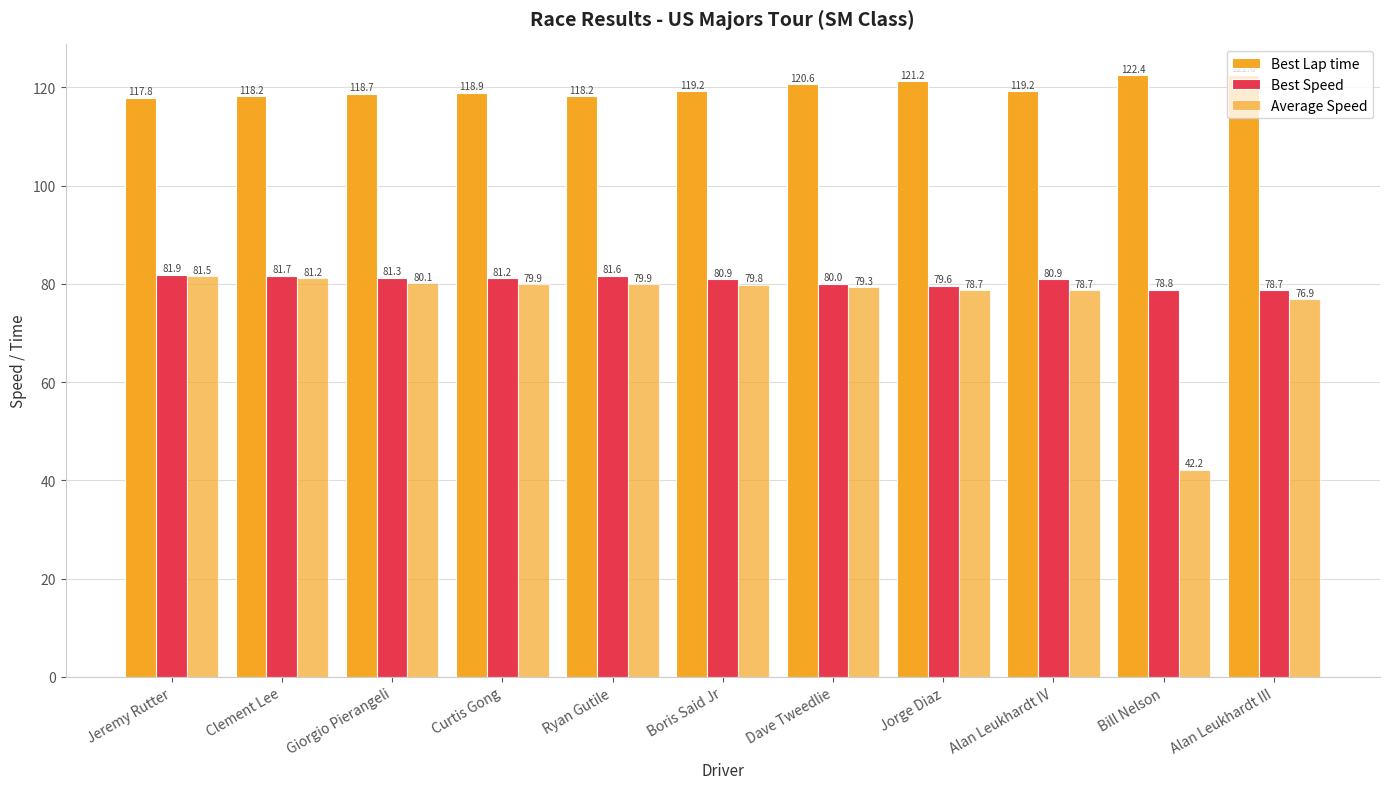

Reading right to left, what are all the values shown in this chart?

Best Lap time: 122.6	122.4	119.2	121.2	120.6	119.2	118.2	118.9	118.7	118.2	117.8
Best Speed: 78.7	78.8	80.9	79.6	80.0	80.9	81.6	81.2	81.3	81.7	81.9
Average Speed: 76.9	42.2	78.7	78.7	79.3	79.8	79.9	79.9	80.1	81.2	81.5